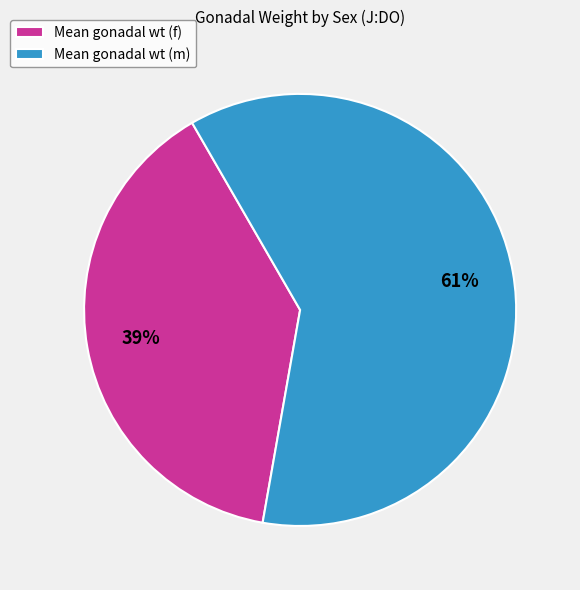

Which category has the smallest portion of the pie?

Mean gonadal wt (f)